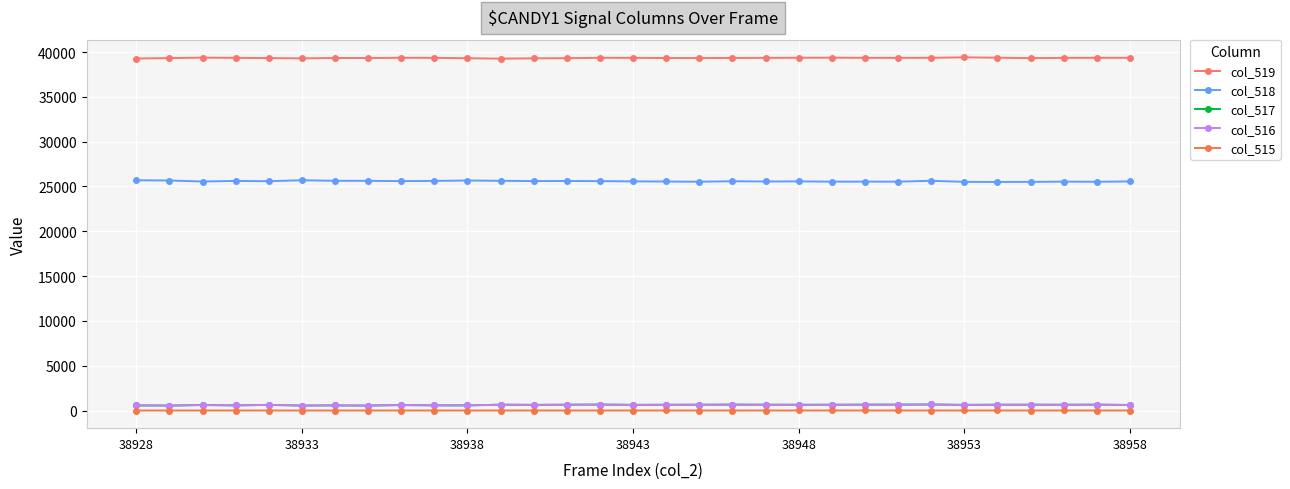

Does the chart have visible grid lines?

Yes